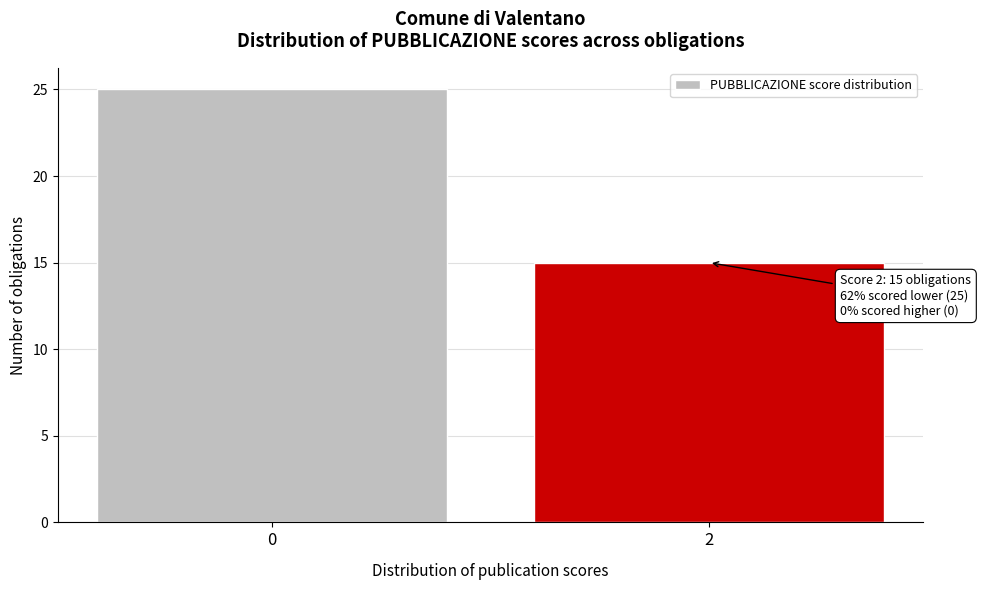

Reading left to right, list all the values displayed in this chart.

0=25	2=15